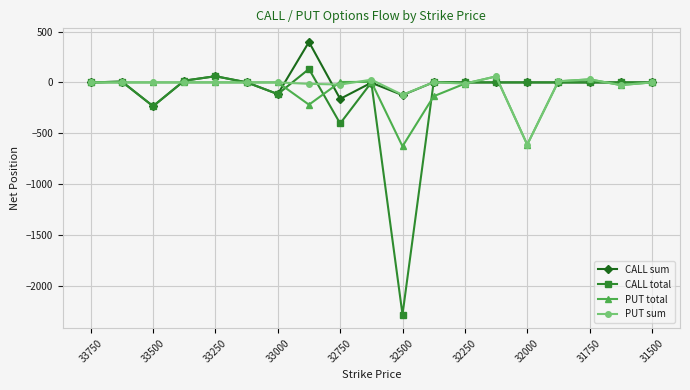

What is the minimum value for PUT total?

-629